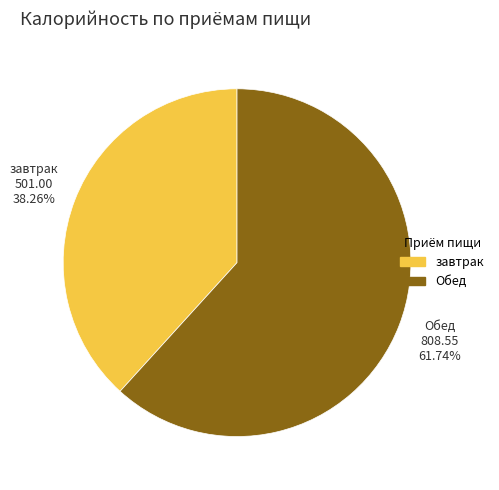

What is the ratio of the value at Обед to the value at завтрак?

1.6